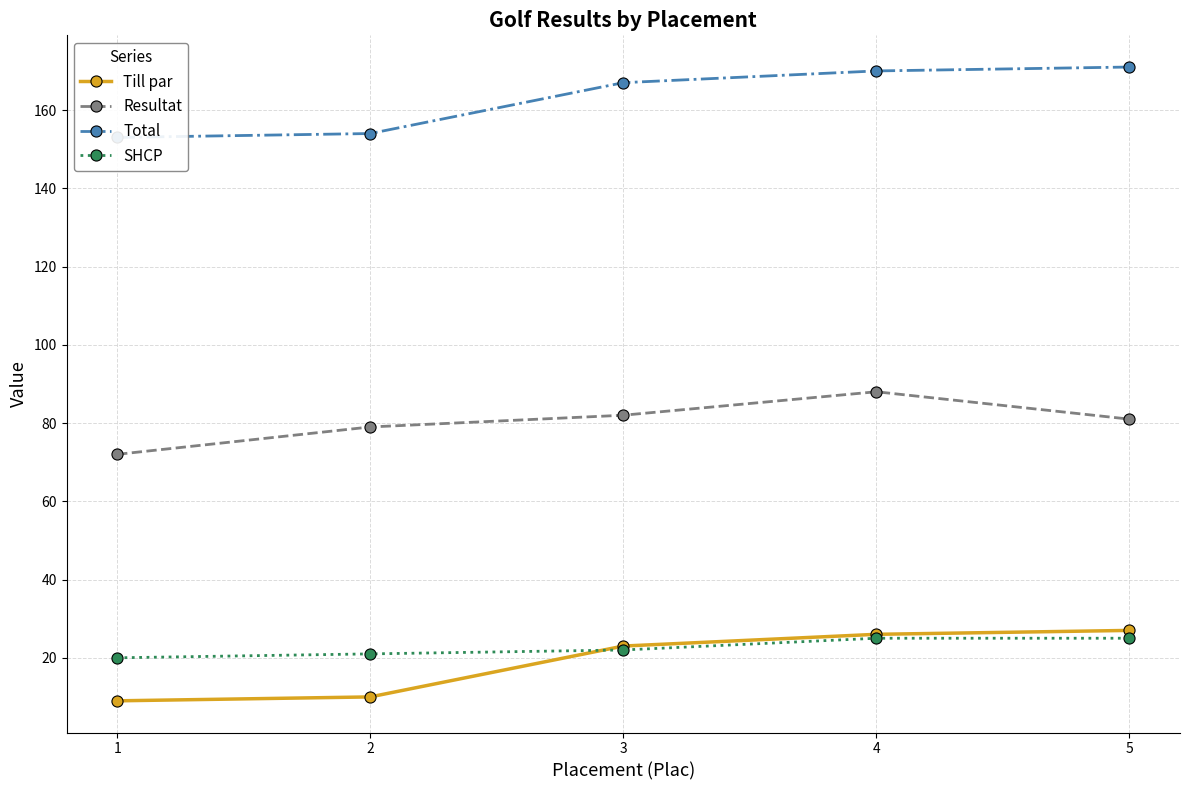

Reading right to left, what are all the values shown in this chart?

Till par: 27	26	23	10	9
Resultat: 81	88	82	79	72
Total: 171	170	167	154	153
SHCP: 25	25	22	21	20